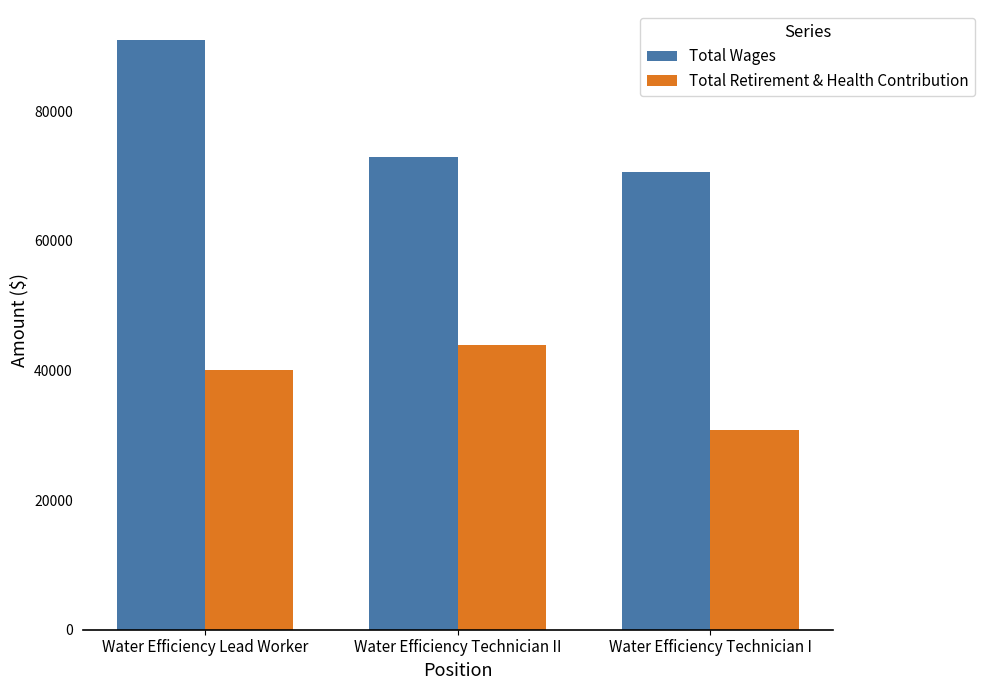

Where does the Total Wages series first go above 72924?

Water Efficiency Lead Worker